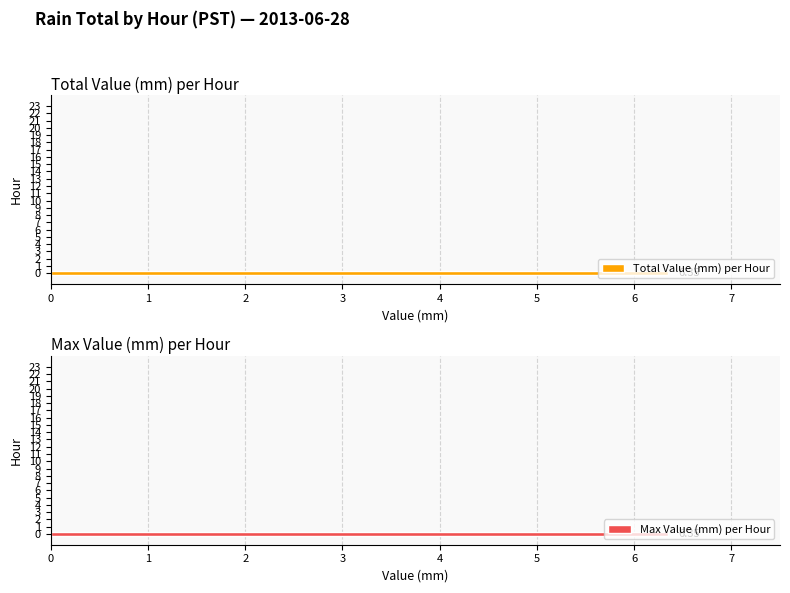

The Total Value (mm) per Hour series shows 6.3 at 0. True or false?

True